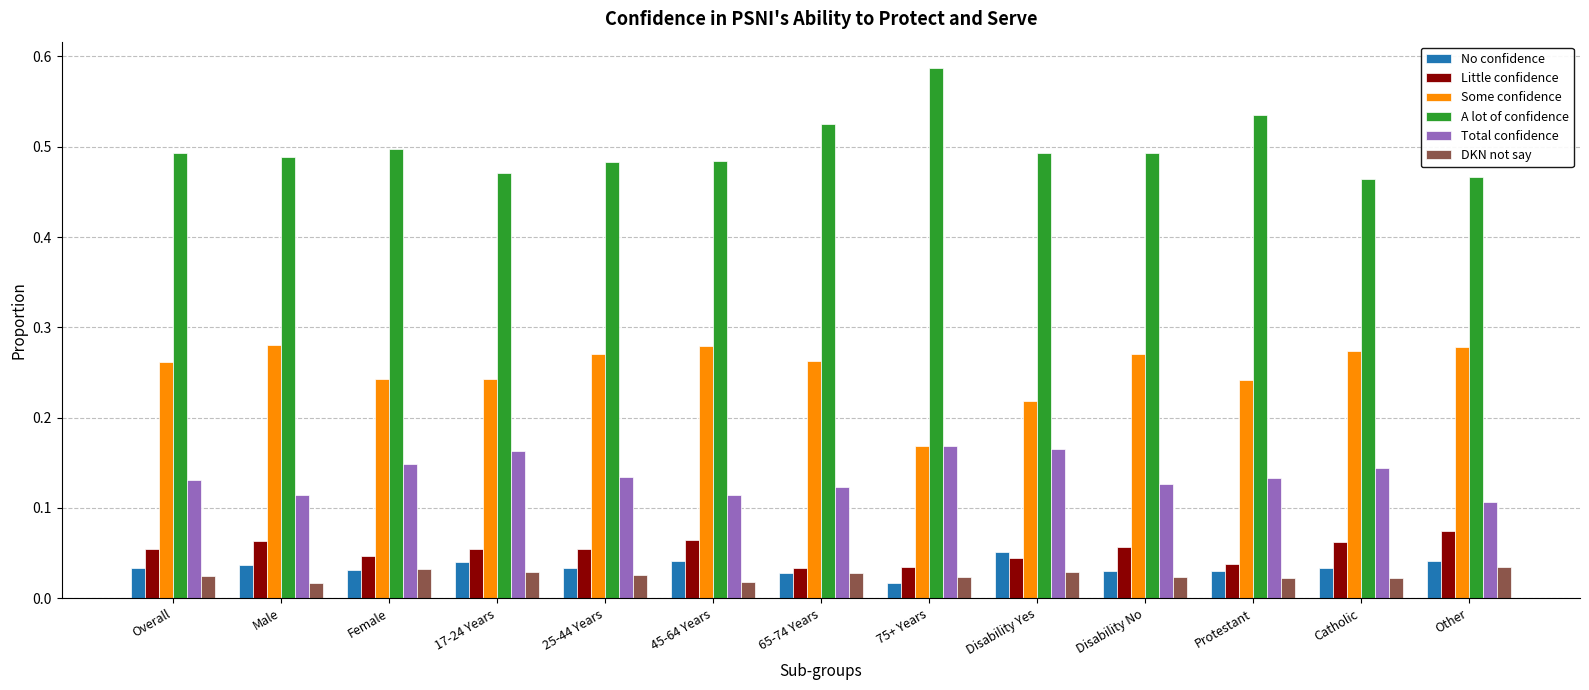

Is the value of Little confidence at Female greater than the value of DKN not say at 45-64 Years?

Yes